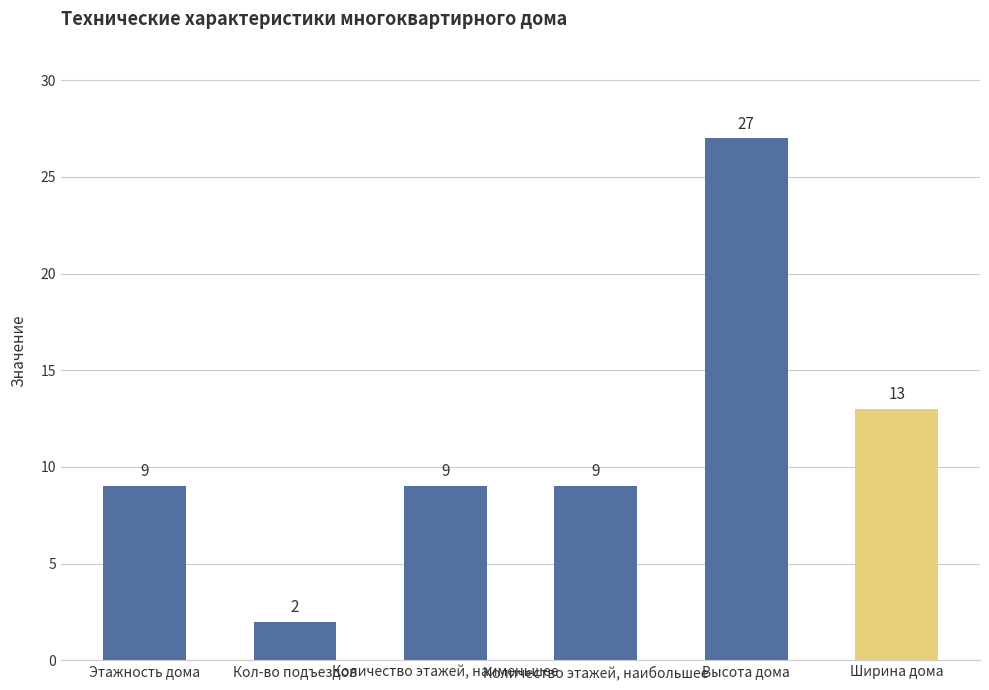

Reading left to right, list all the values displayed in this chart.

Этажность дома=9	Кол-во подъездов=2	Количество этажей, наименьшее=9	Количество этажей, наибольшее=9	Высота дома=27	Ширина дома=13